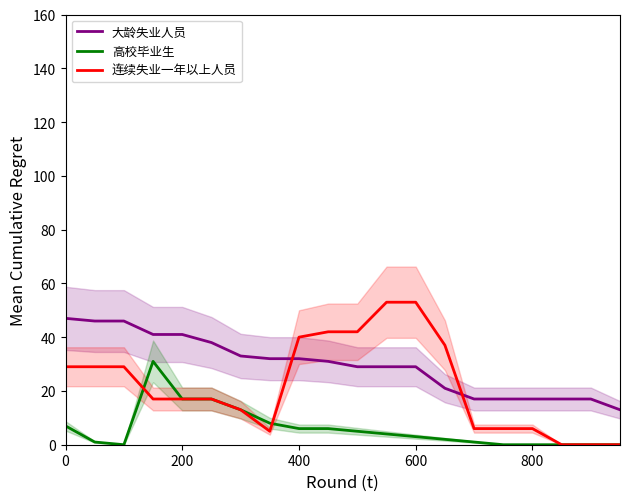

How many distinct data groups are displayed?

3